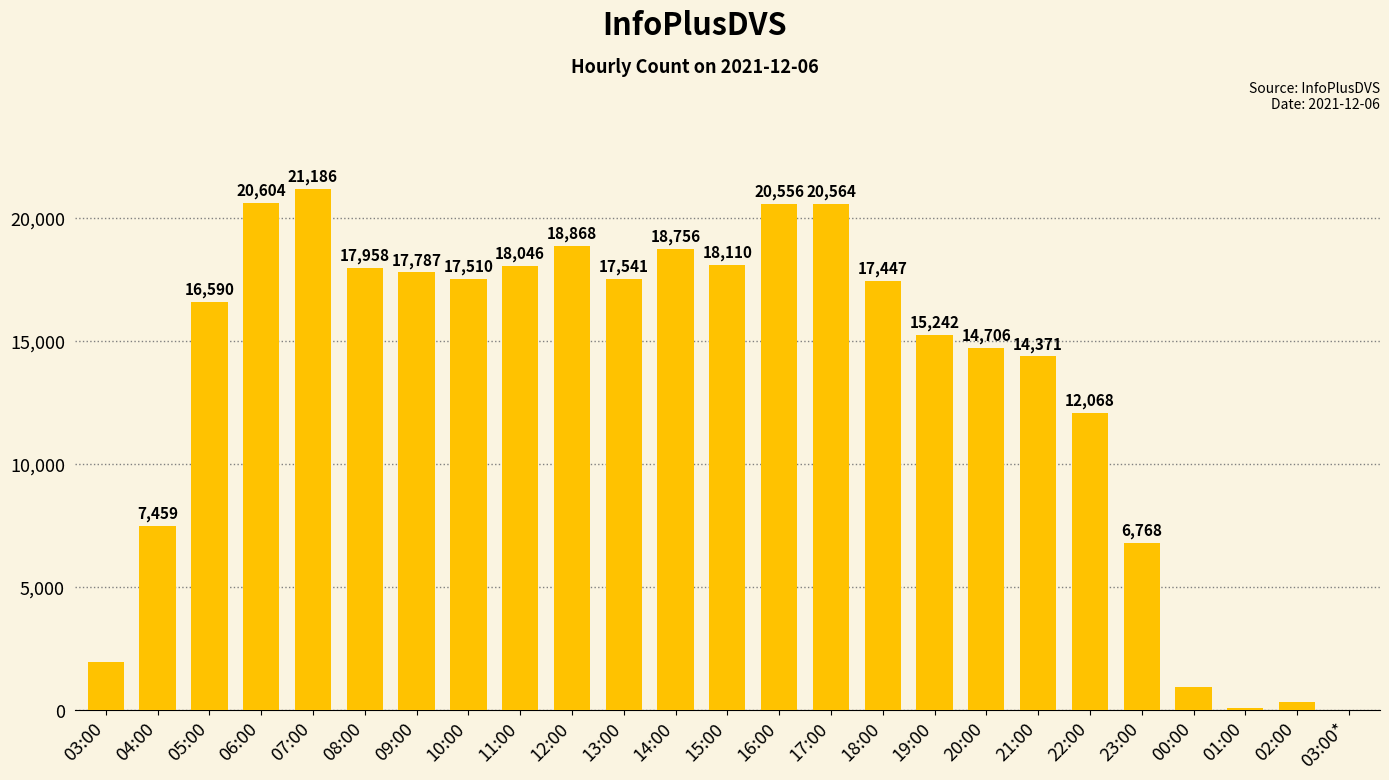

What is the difference between the values at 20:00 and 15:00?

3404